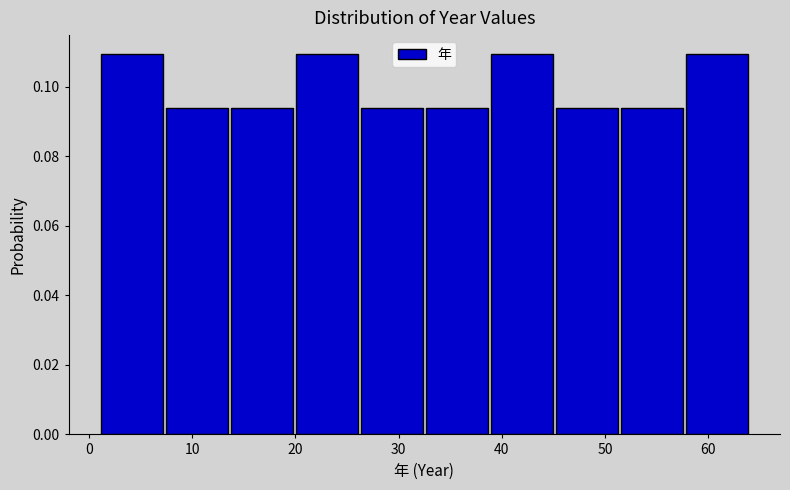

How tall is the bar that spans 26.2 to 32.5 on the x-axis? Neither the bar edges nor the heights are printed on the chart, so give them approximately, as read against the axes.

0.094